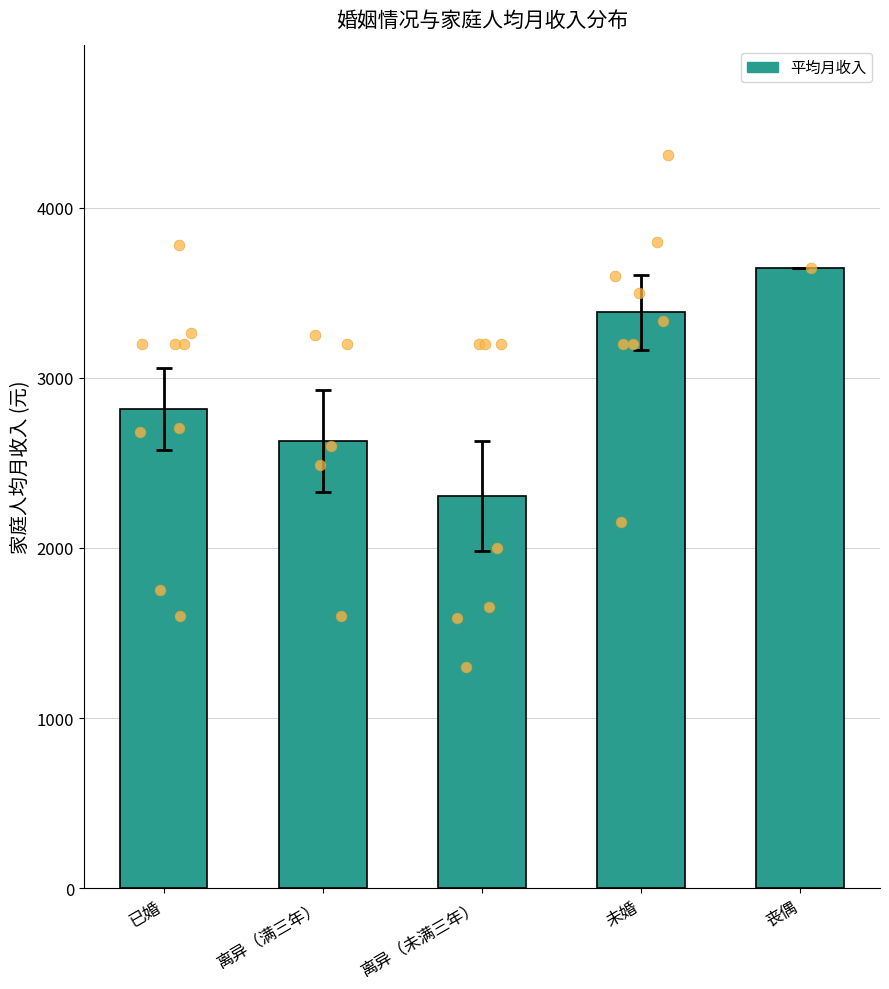

Which has a higher value, 已婚 or 未婚?

未婚